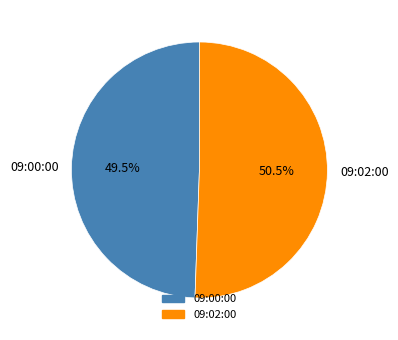

Between 09:02:00 and 09:00:00, which is larger?

09:02:00